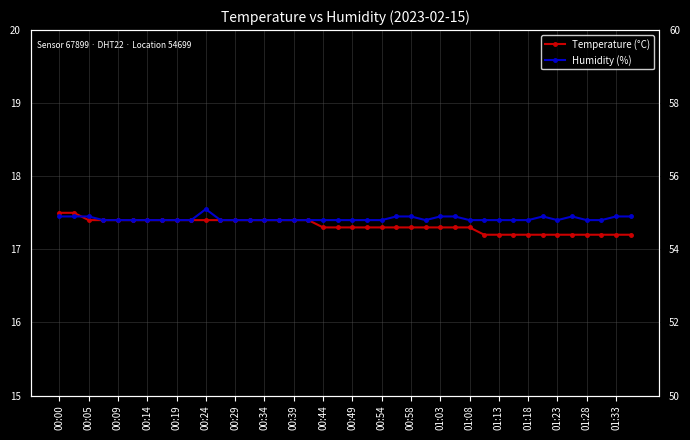

True or false: Humidity (%) and Temperature (°C) intersect in this chart.

False